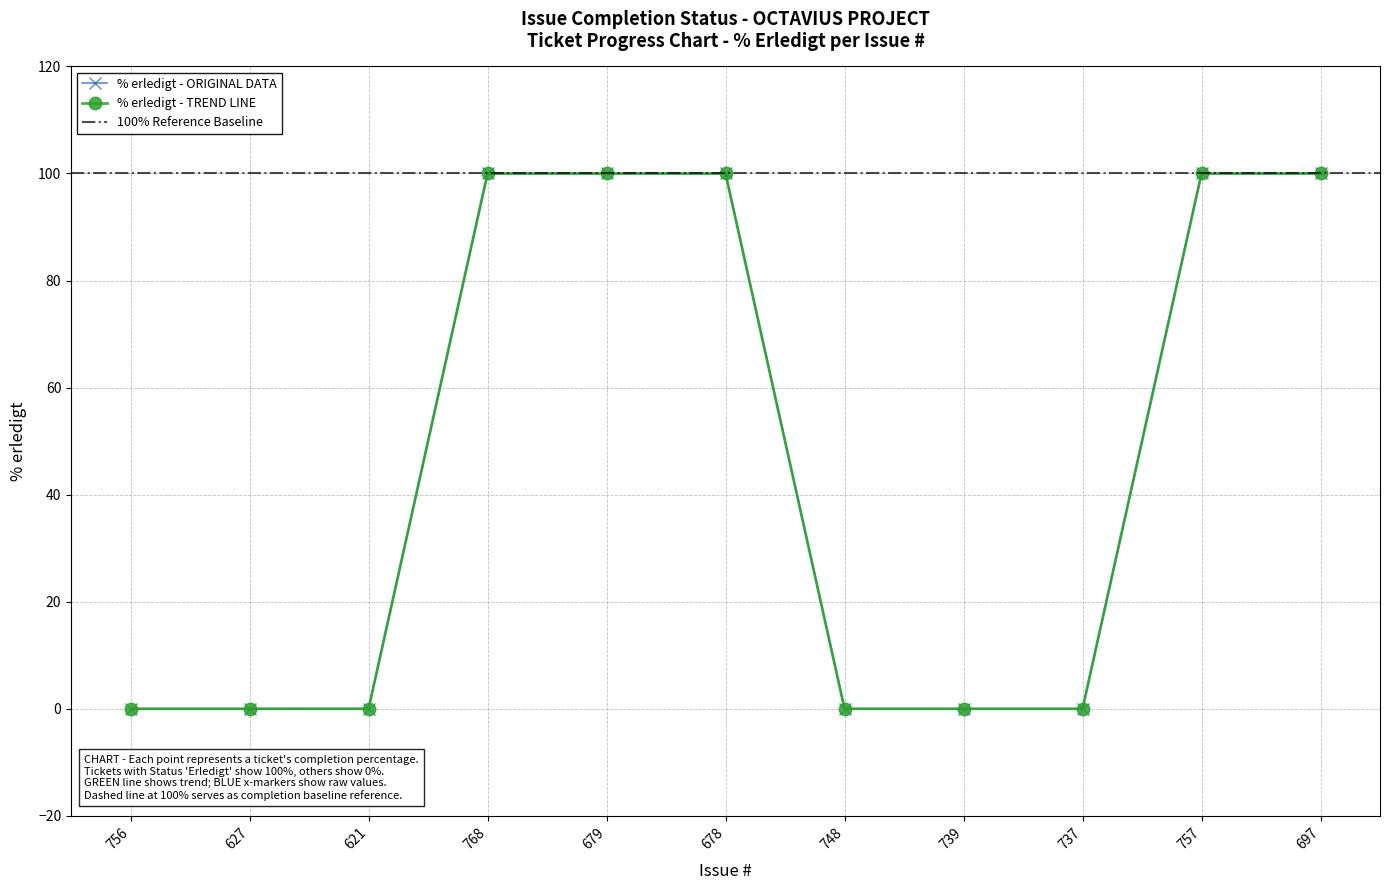

What position from the right is 756?

11